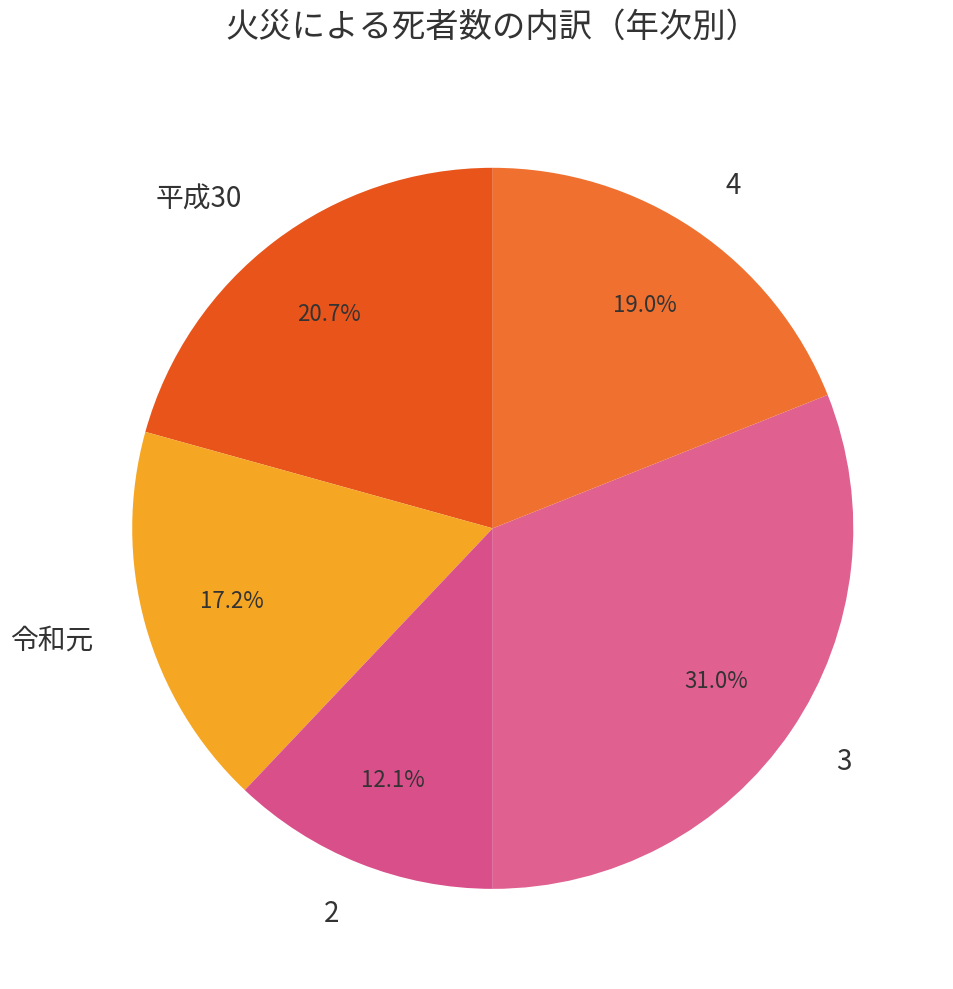

To the nearest percent, what percentage of the pie is 3?

31%